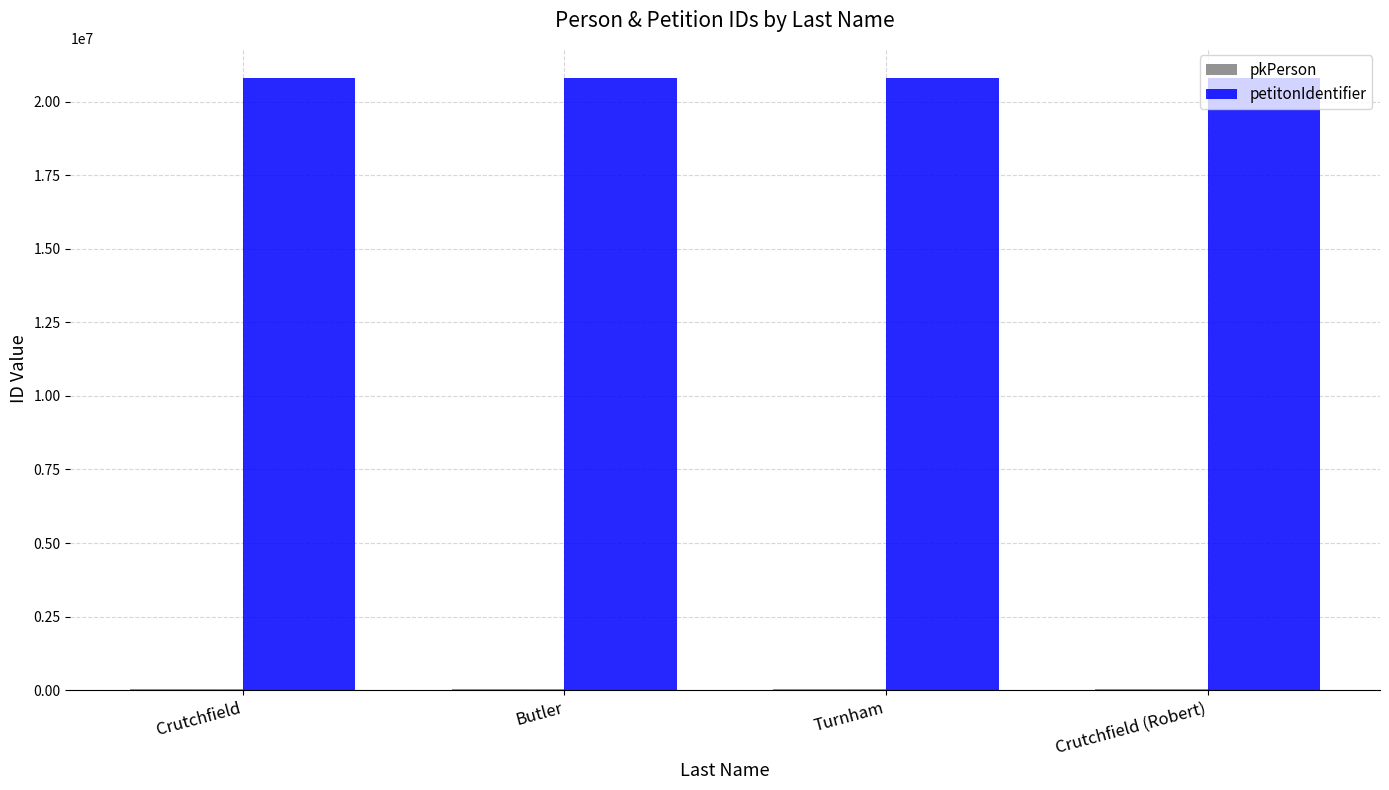

Is it true that petitonIdentifier equals 11175639 at Crutchfield?

False